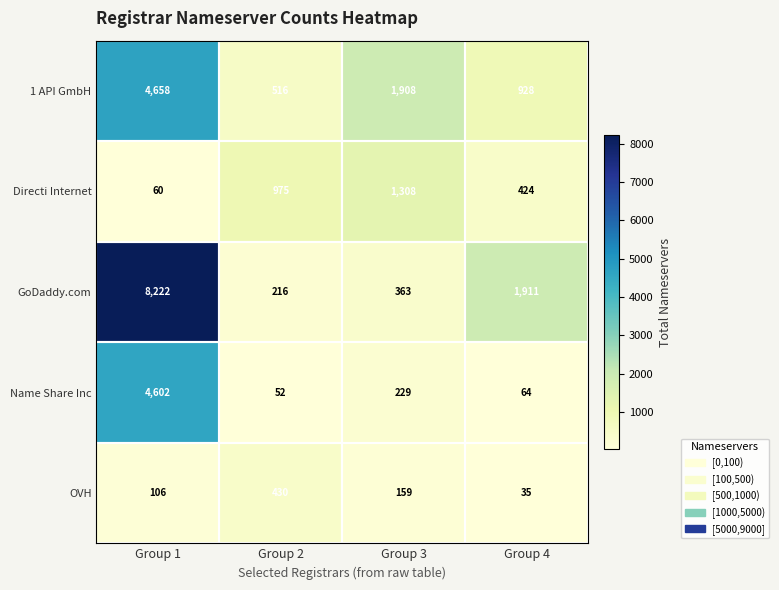

Which label corresponds to the smallest value in the chart?

Group 4